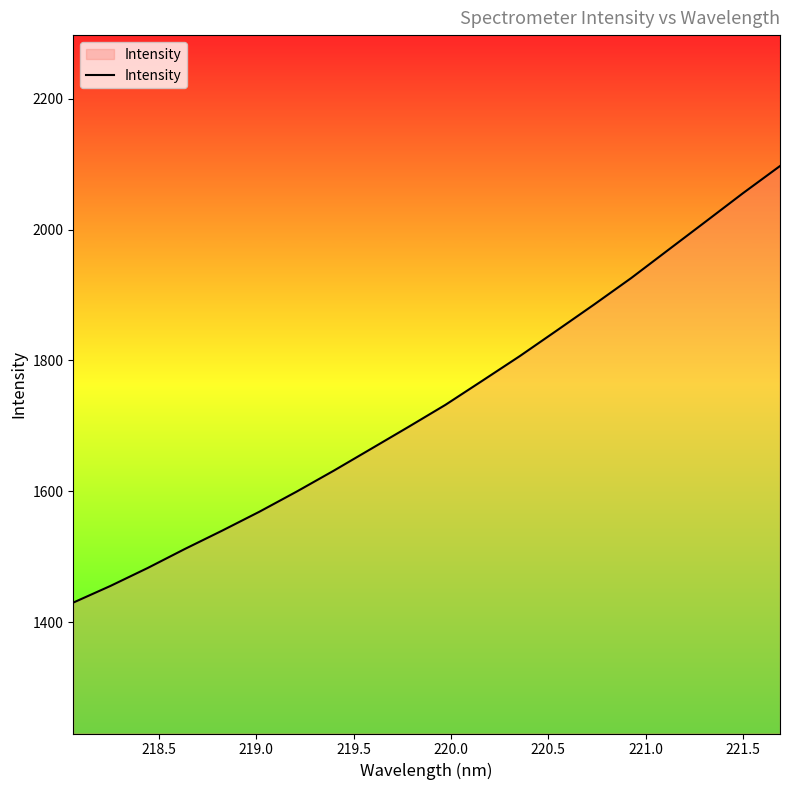

What is the minimum value shown in the chart?

1430.1